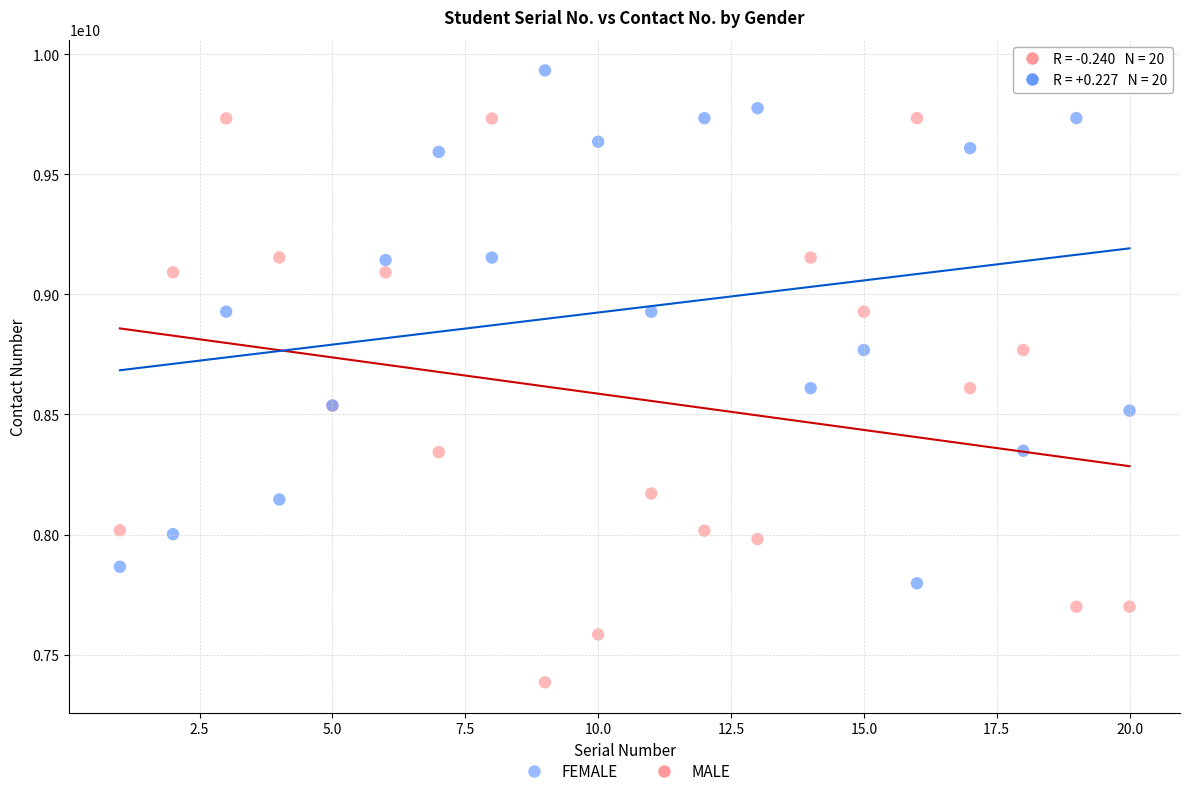

Which series contains the lowest Y value?

FEMALE